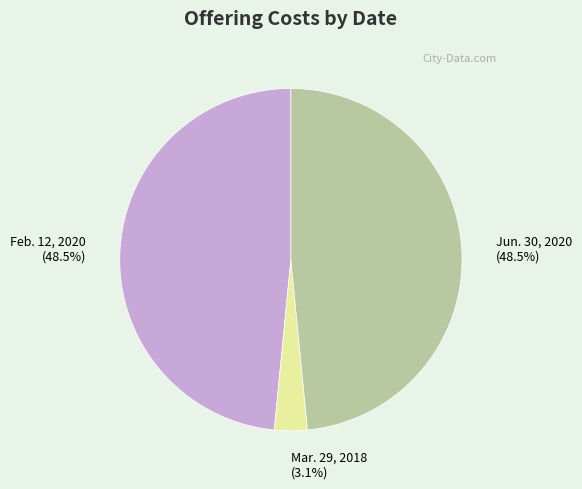

To the nearest percent, what is the difference between the largest and smallest slice percentages?

45%